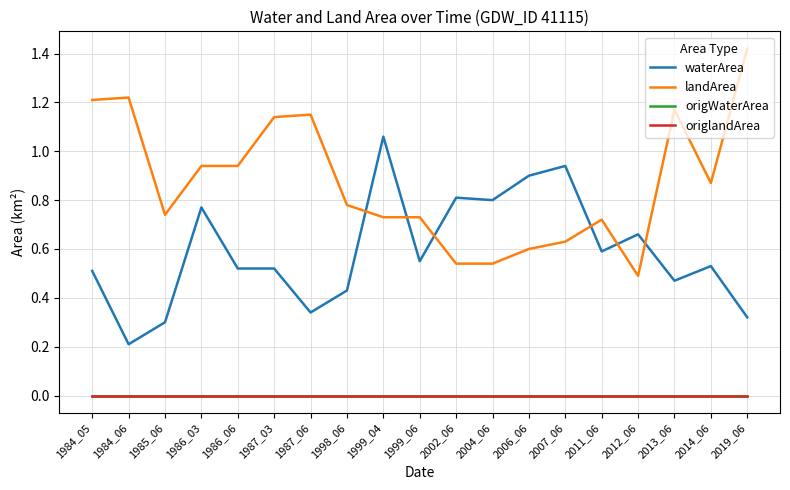

True or false: landArea has more than 2 interior local peaks.

True